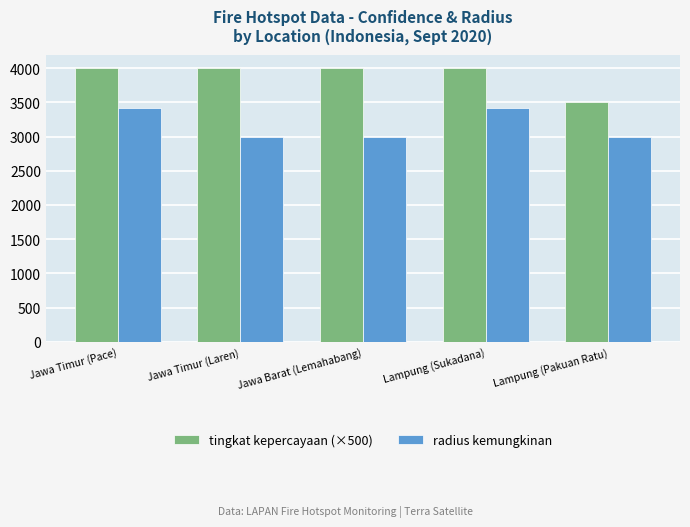

What is the sum of the radius kemungkinan values at Jawa Barat (Lemahabang) and Jawa Timur (Pace)?

6414